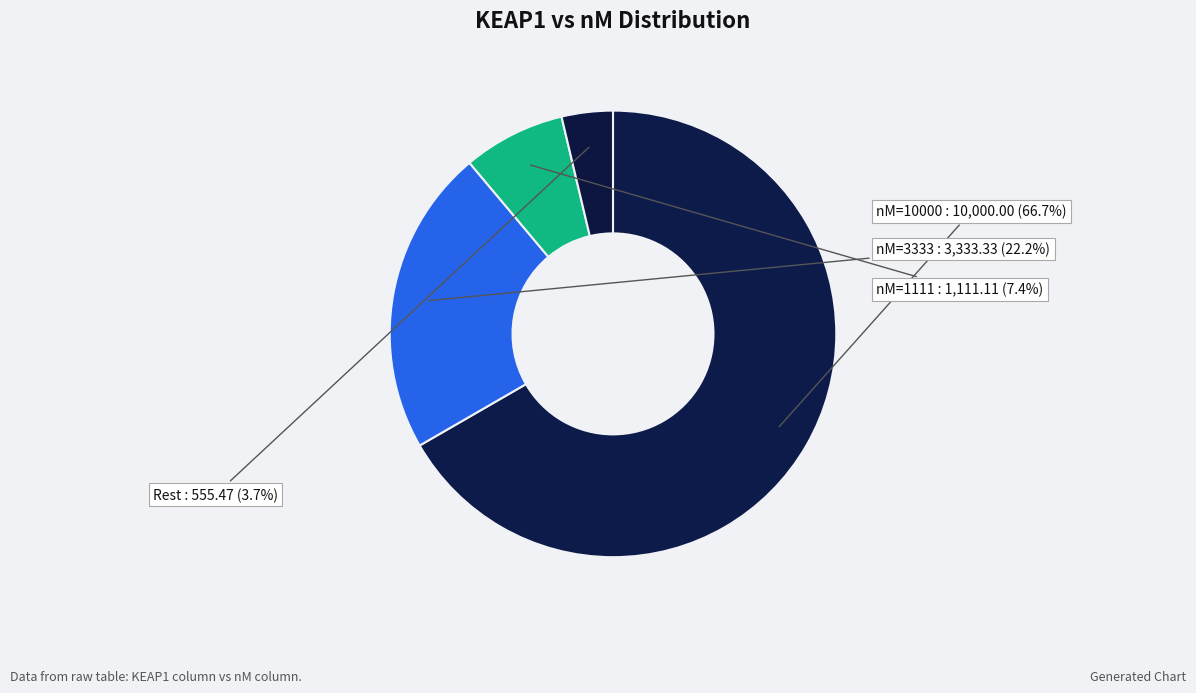

How many slices are in this pie chart?

4